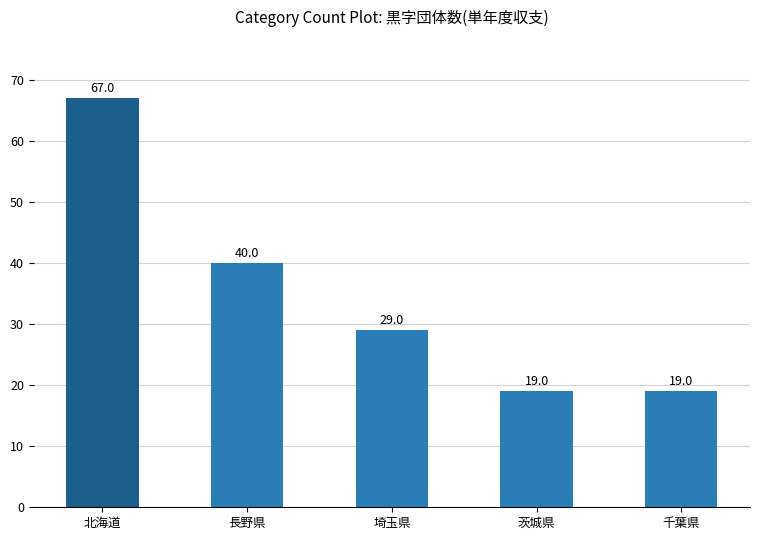

Where is the data nearest to the value 43?

長野県